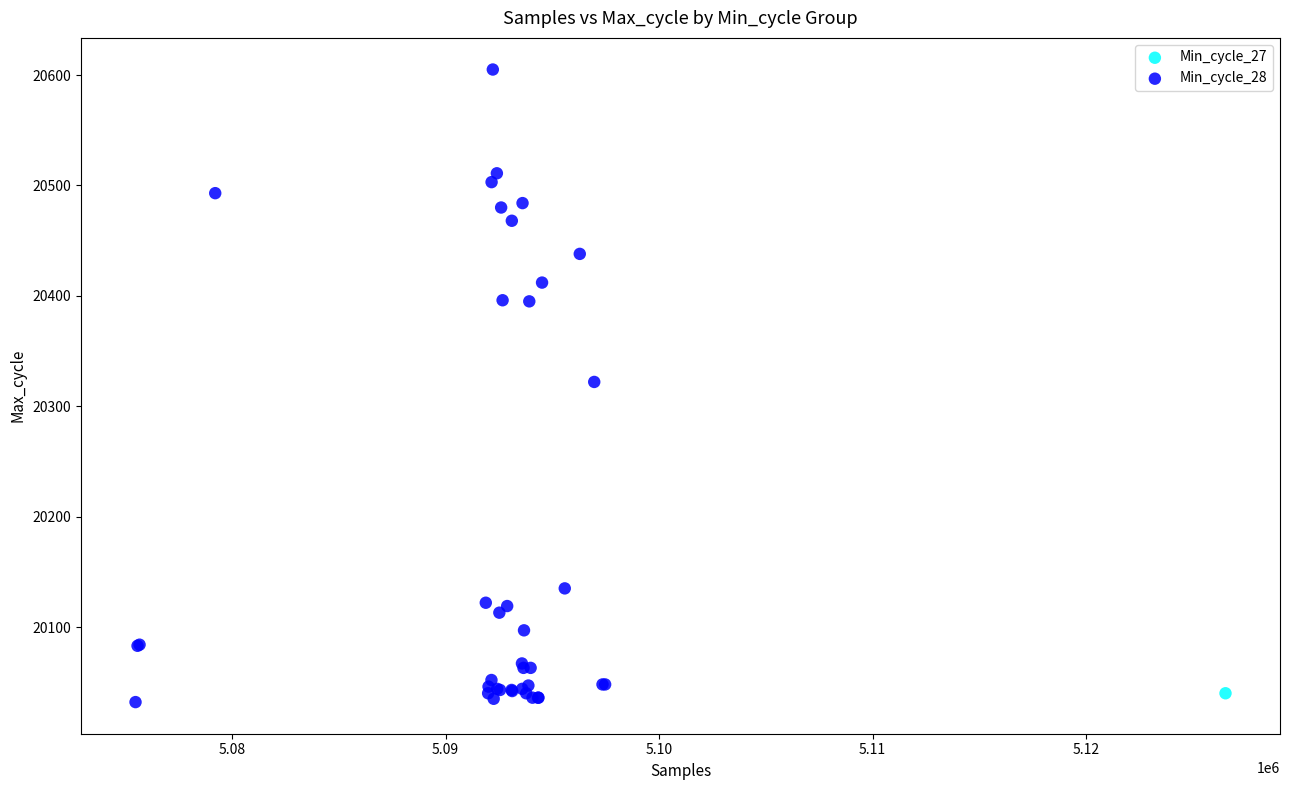

What are all the series names shown in the legend?

Min_cycle_27, Min_cycle_28